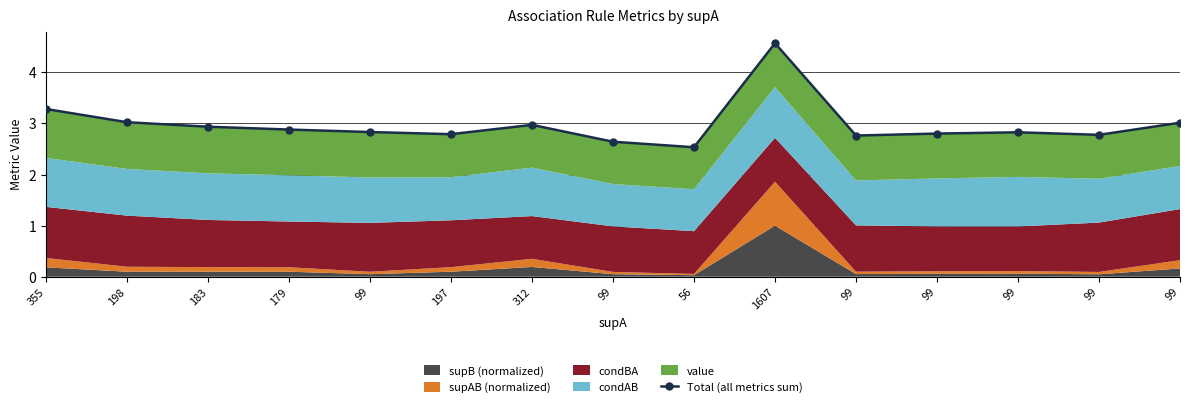

List the labels in order of value, largest first.

1607, 355, 198, 99, 312, 183, 179, 99, 99, 99, 197, 99, 99, 99, 56